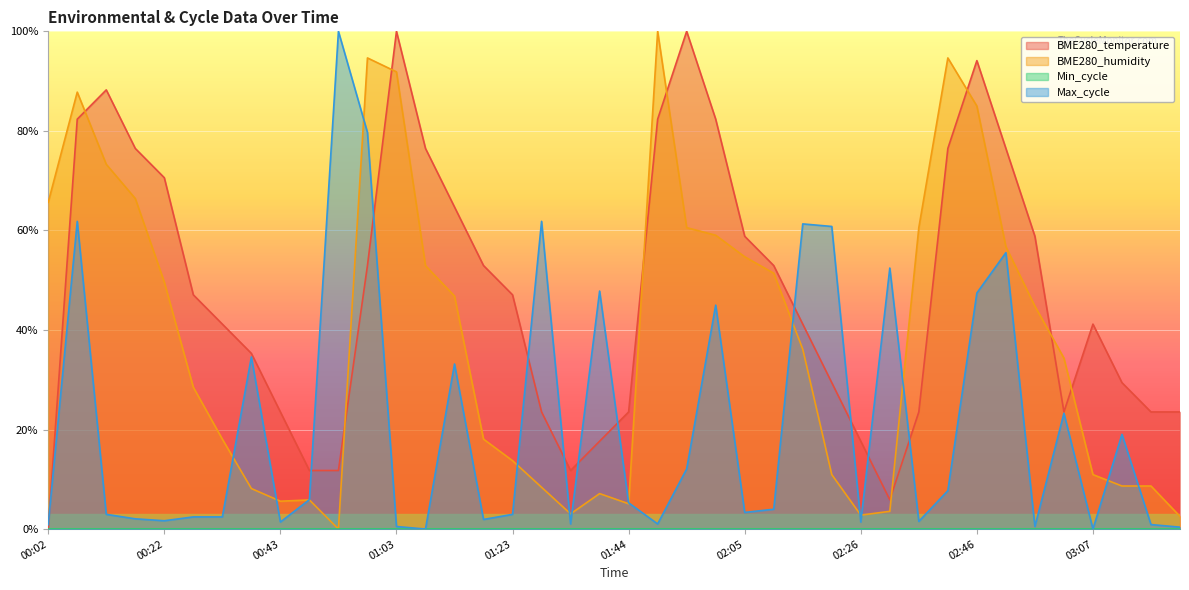

Is the value of Max_cycle at 02:10 greater than the value of BME280_temperature at 03:22?

No